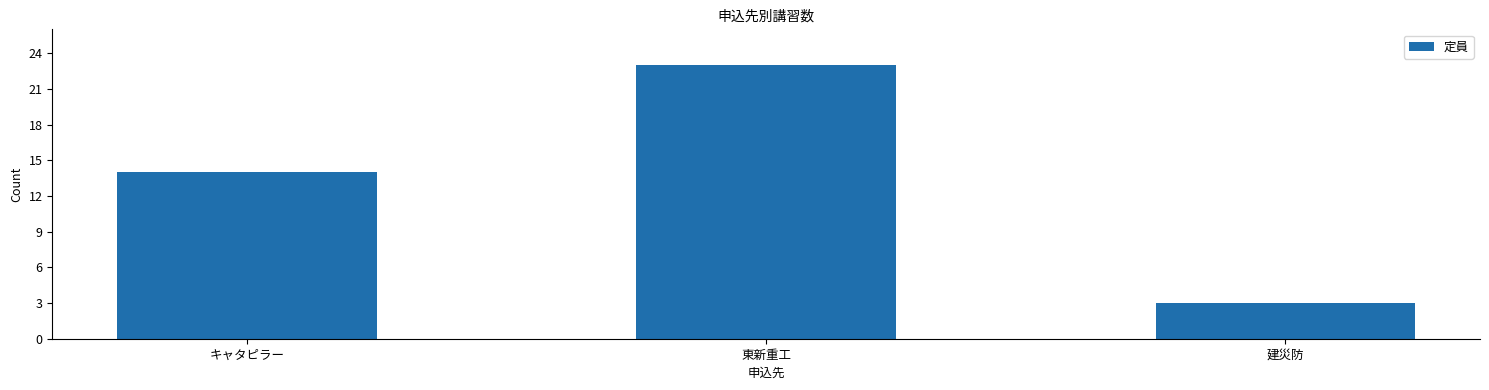

Which category has the highest value across all series?

東新重工